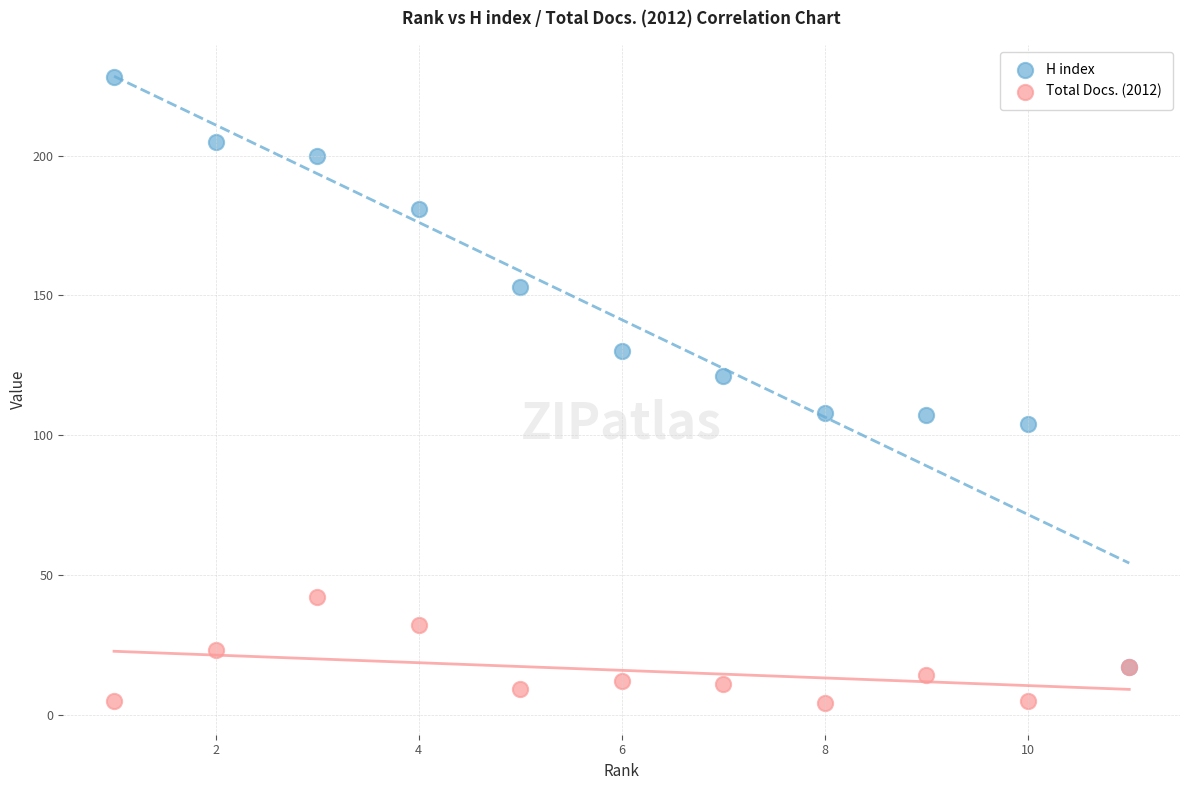

Which series reaches the maximum Y coordinate?

H index